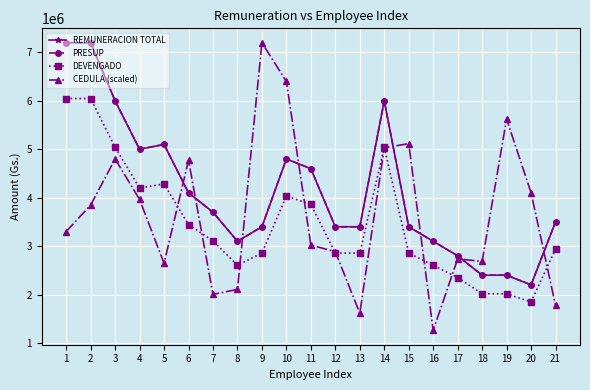

Which series has the largest total across all categories?

REMUNERACION TOTAL